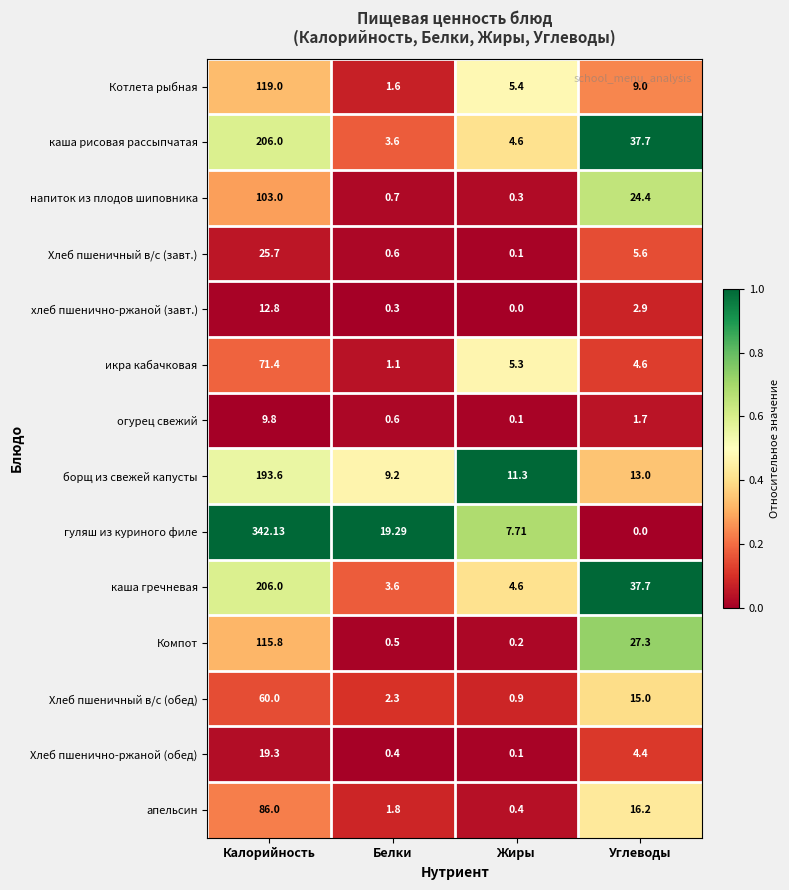

Which series has the largest range (max minus min)?

гуляш из куриного филе